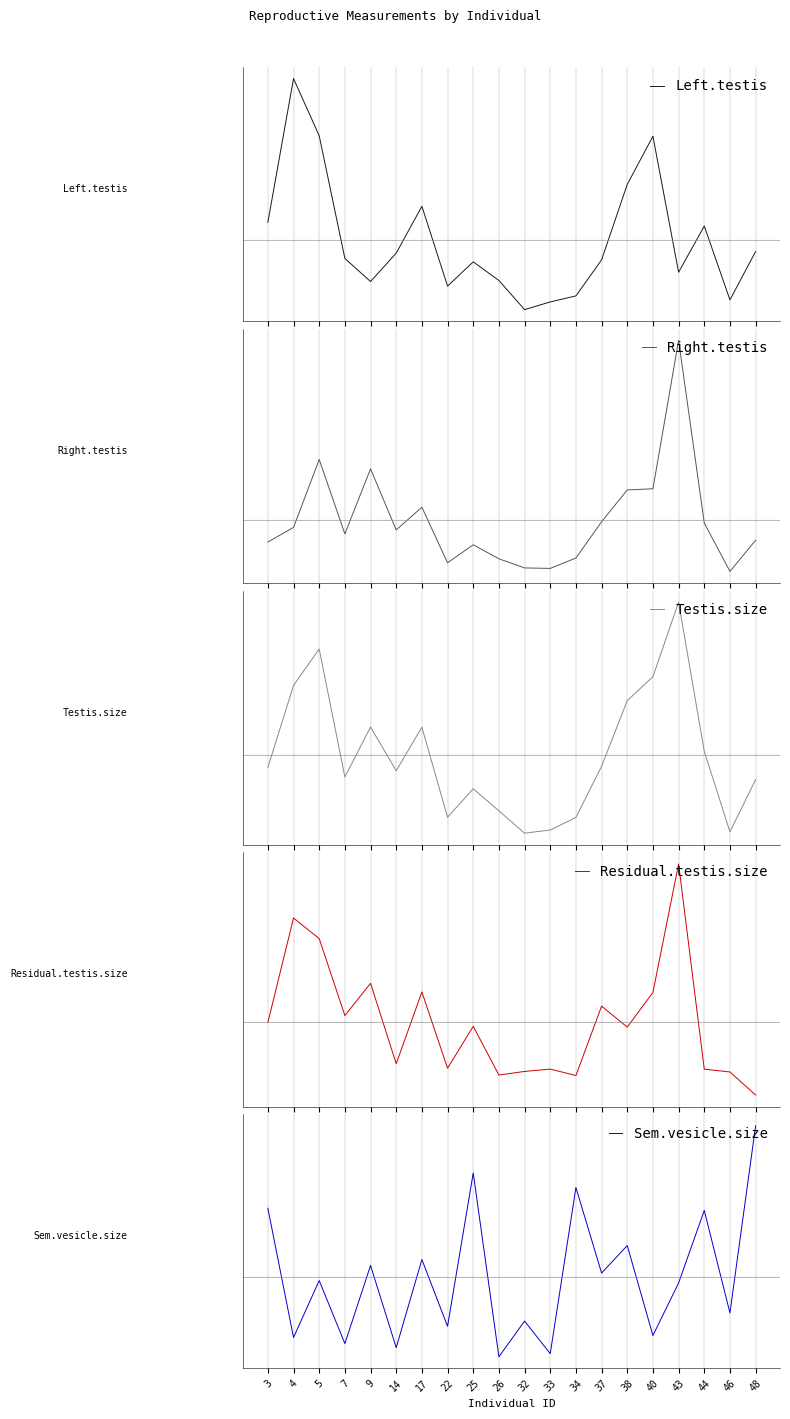

Reading left to right, extract all data points from this chart.

Left.testis: 3=0.1	4=0.7	5=0.5	7=-0.1	9=-0.2	14=-0.1	17=0.1	22=-0.2	25=-0.1	26=-0.2	32=-0.3	33=-0.3	34=-0.2	37=-0.1	38=0.2	40=0.4	43=-0.1	44=0.1	46=-0.3	48=-0.0
Right.testis: 3=-0.1	4=-0.0	5=0.3	7=-0.1	9=0.2	14=-0.0	17=0.1	22=-0.2	25=-0.1	26=-0.2	32=-0.2	33=-0.2	34=-0.2	37=-0.0	38=0.1	40=0.1	43=0.8	44=-0.0	46=-0.2	48=-0.1
Testis.size: 3=-0.1	4=0.3	5=0.5	7=-0.1	9=0.1	14=-0.1	17=0.1	22=-0.3	25=-0.1	26=-0.2	32=-0.3	33=-0.3	34=-0.3	37=-0.0	38=0.2	40=0.3	43=0.7	44=0.0	46=-0.3	48=-0.1
Residual.testis.size: 3=-0.0	4=0.5	5=0.4	7=0.0	9=0.2	14=-0.2	17=0.1	22=-0.2	25=-0.0	26=-0.2	32=-0.2	33=-0.2	34=-0.2	37=0.1	38=-0.0	40=0.1	43=0.7	44=-0.2	46=-0.2	48=-0.3
Sem.vesicle.size: 3=0.3	4=-0.3	5=-0.0	7=-0.3	9=0.1	14=-0.3	17=0.1	22=-0.2	25=0.5	26=-0.3	32=-0.2	33=-0.3	34=0.4	37=0.0	38=0.1	40=-0.3	43=-0.0	44=0.3	46=-0.2	48=0.7